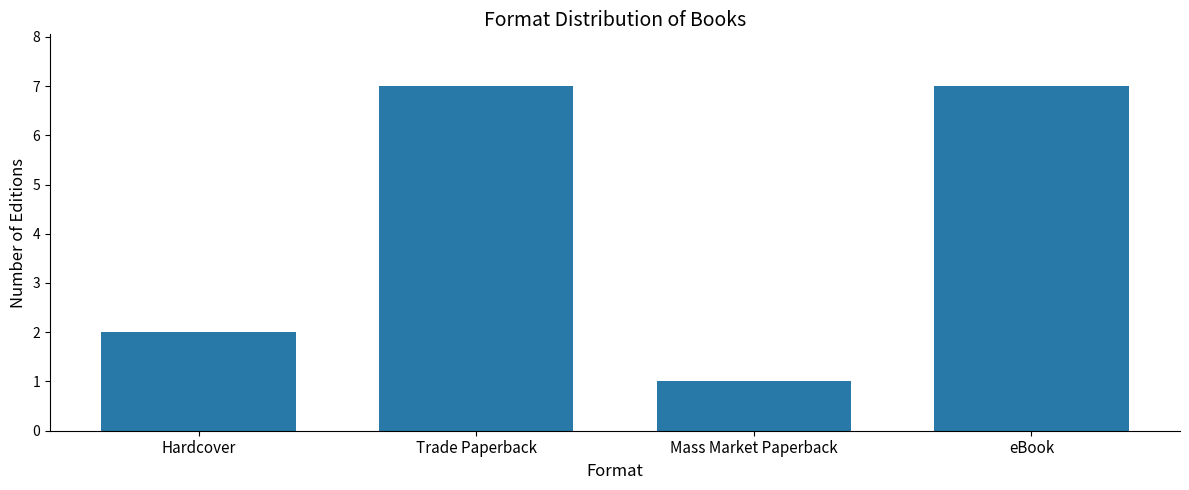

Approximately how many times larger is the value at Trade Paperback compared to Hardcover?

3.5